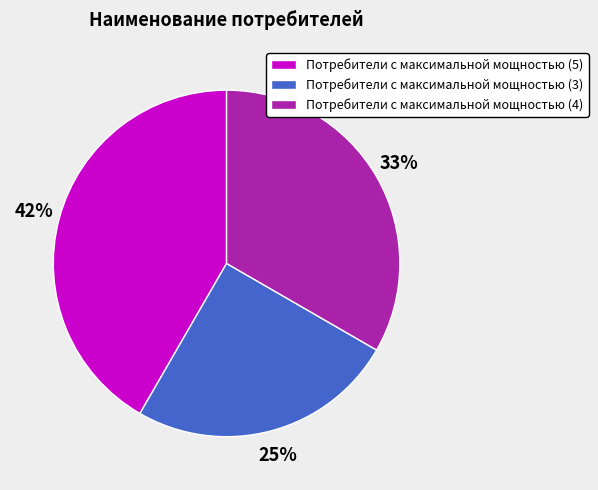

Does any single category account for the majority?

No